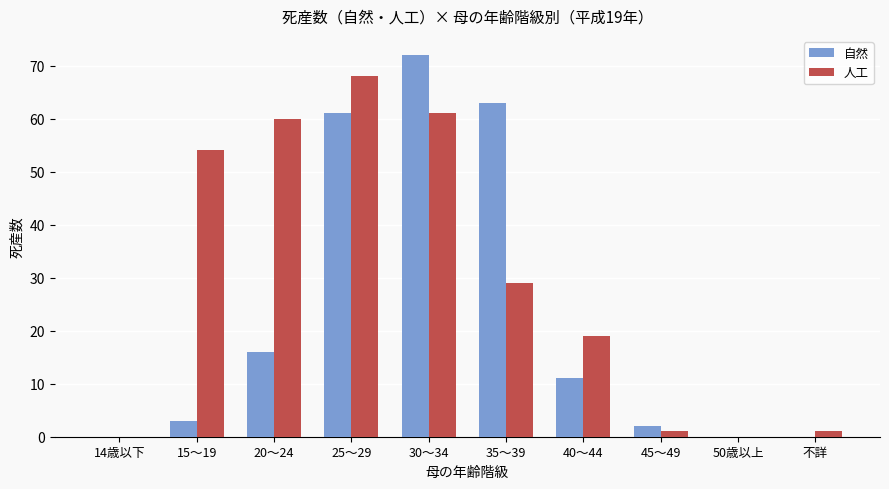

What is the average value of the 人工 series?

29